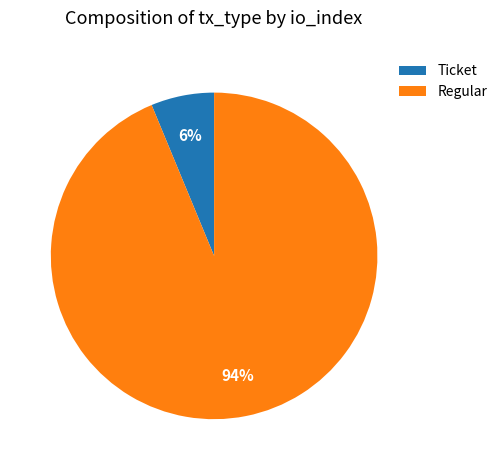

Which slice is the largest?

Regular